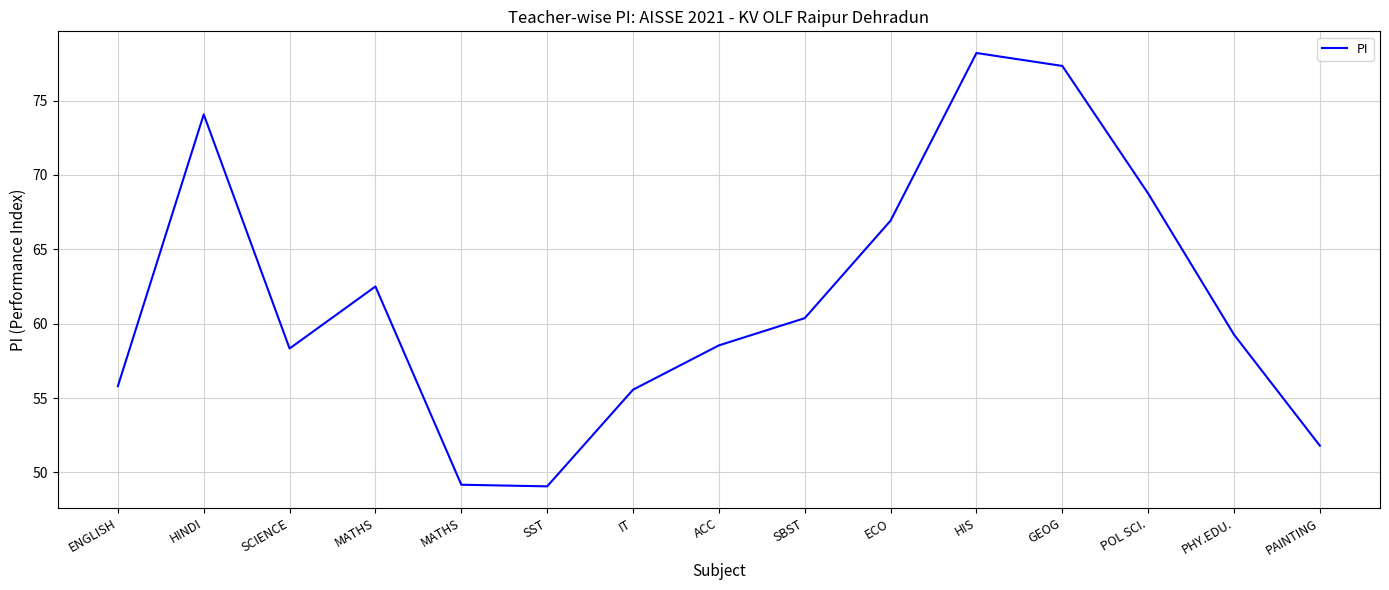

Reading left to right, extract all data points from this chart.

55.8	74.1	58.3	62.5	49.2	49.1	55.6	58.5	60.4	66.9	78.2	77.3	68.8	59.3	51.8